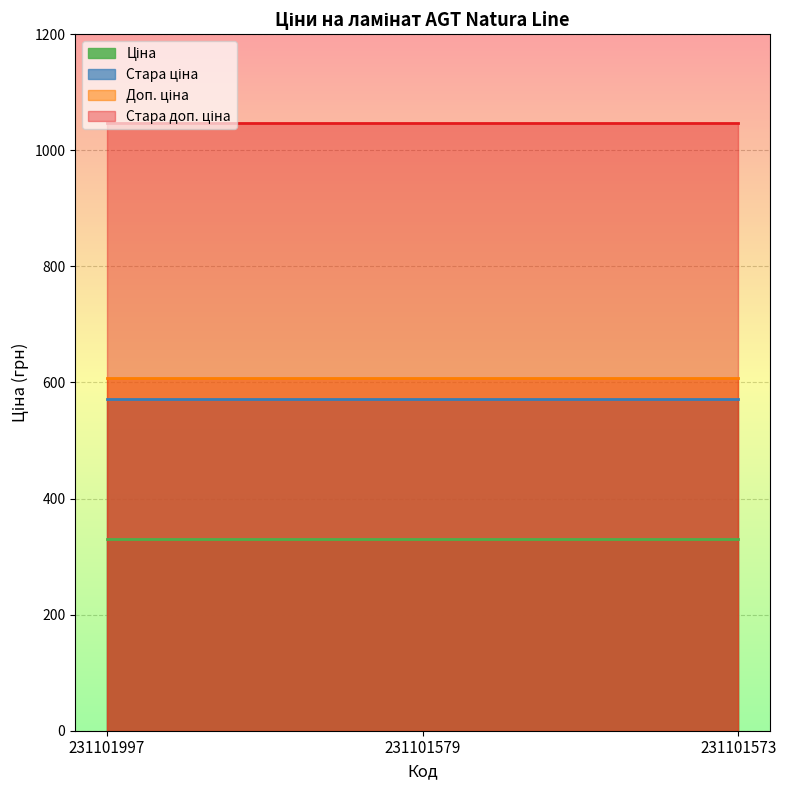

Which series has the largest total across all categories?

Стара доп. ціна